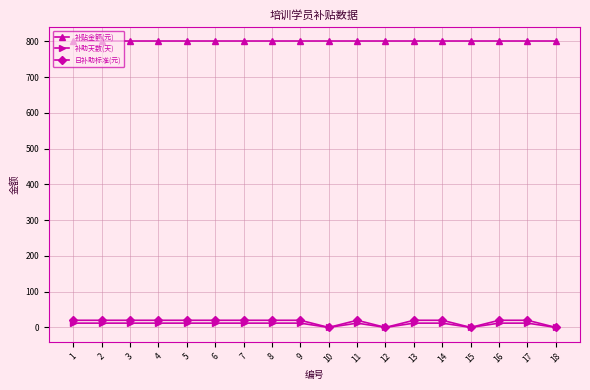

True or false: 补贴金额(元) and 补助天数(天) intersect in this chart.

False